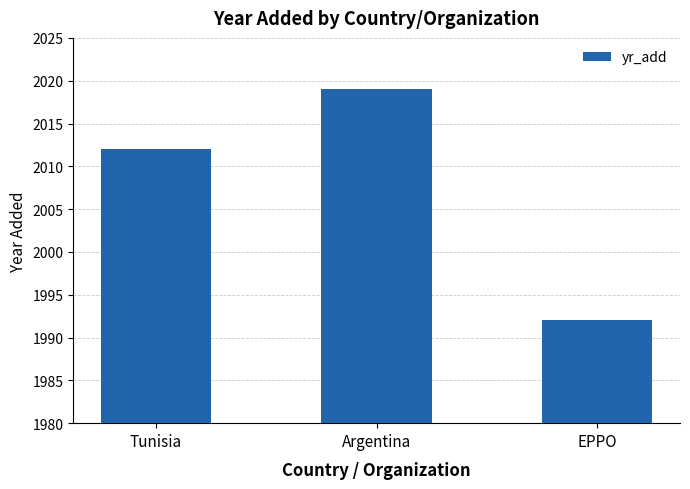

The value at Argentina is 2019. True or false?

True